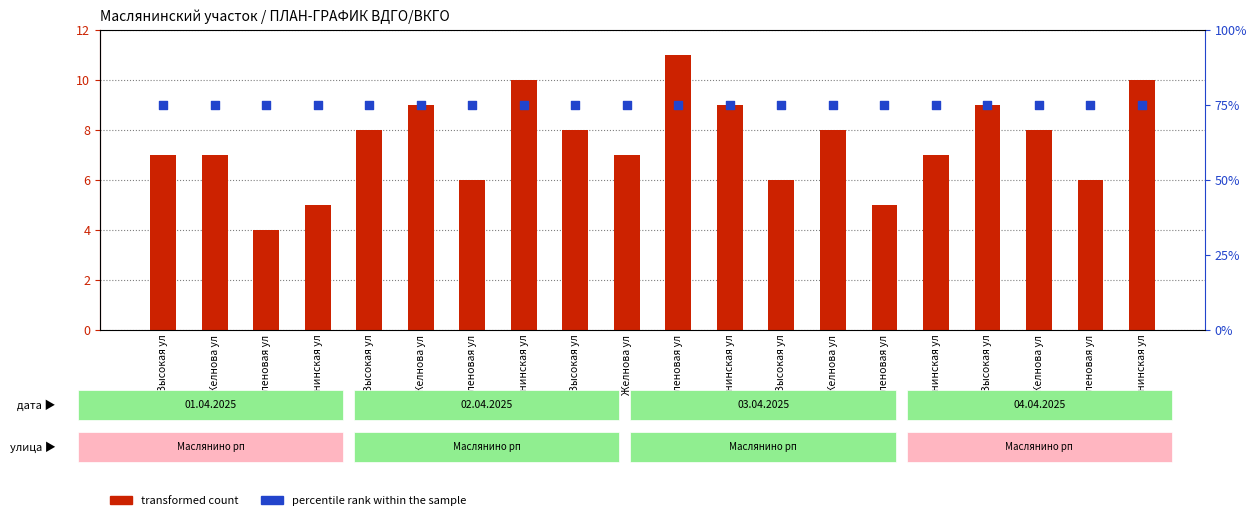

At which category is the sum across all series the highest?

Кленовая ул